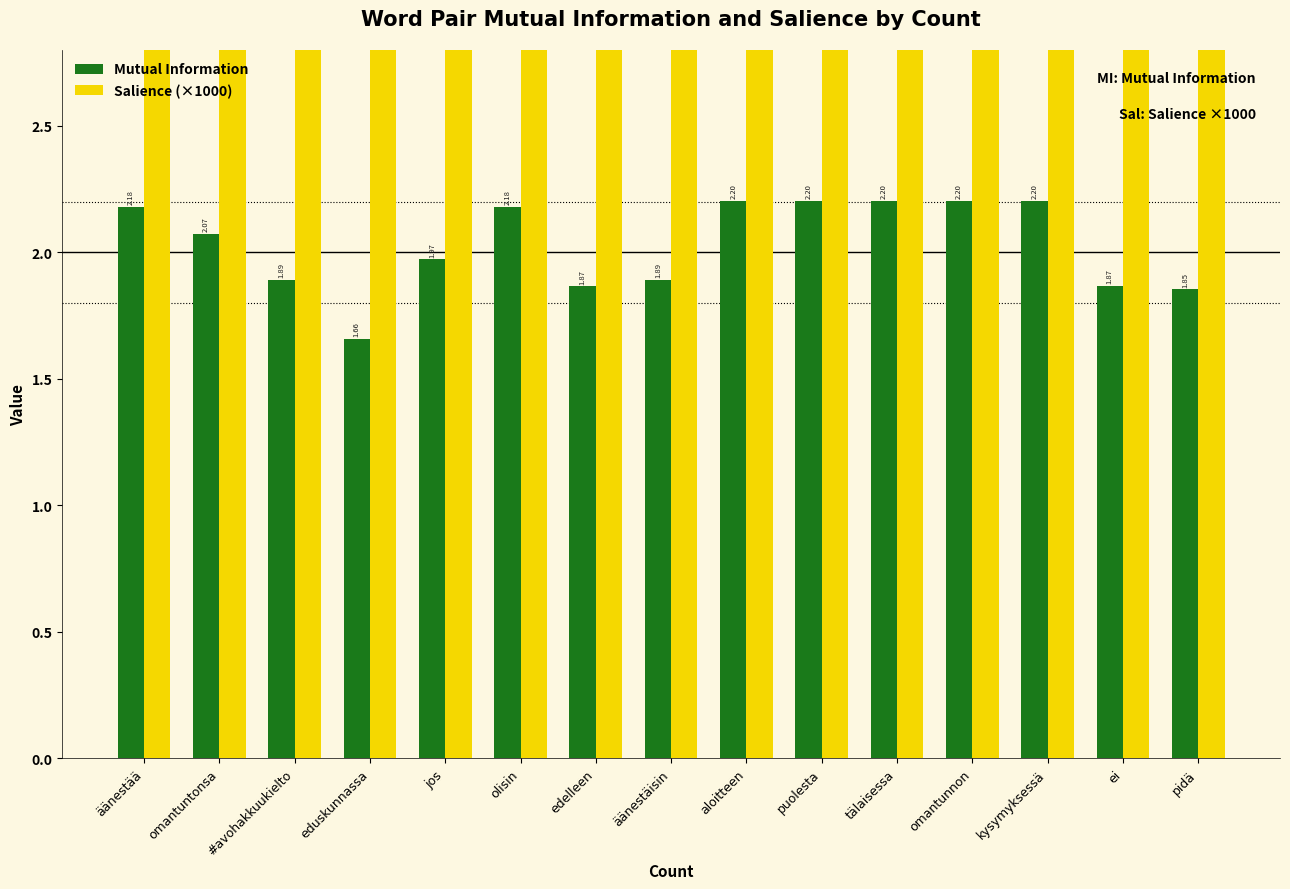

Which has a higher value, jos or äänestää?

äänestää